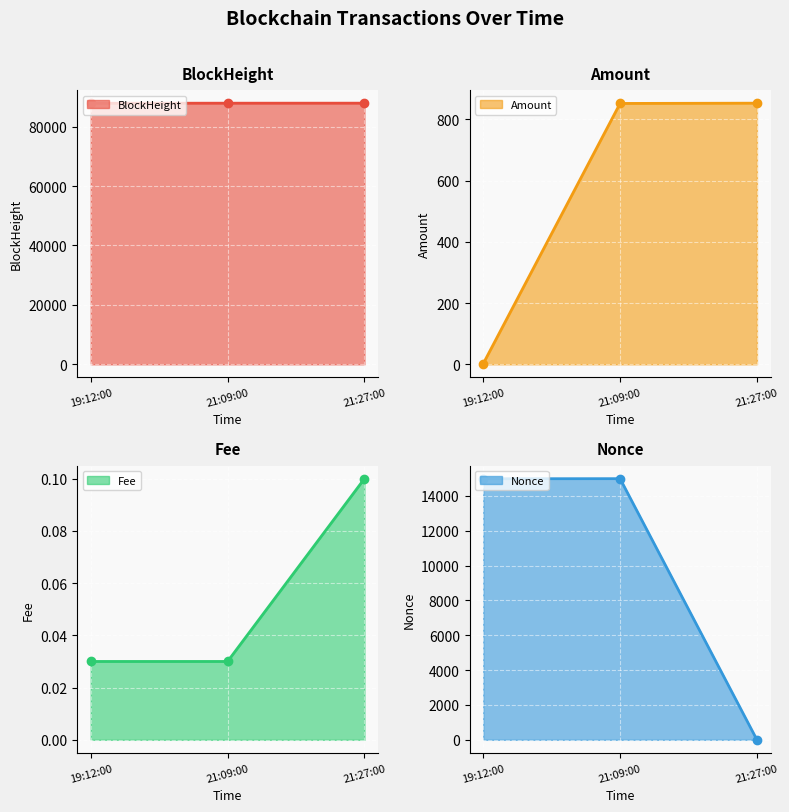

The value of BlockHeight line at 19:12:00 is 34510.5. True or false?

False